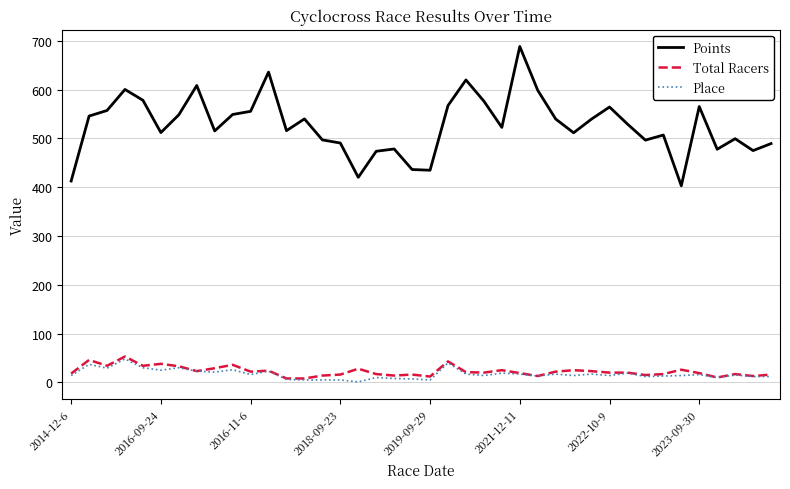

True or false: Place has more than 2 points higher than both neighbors.

True